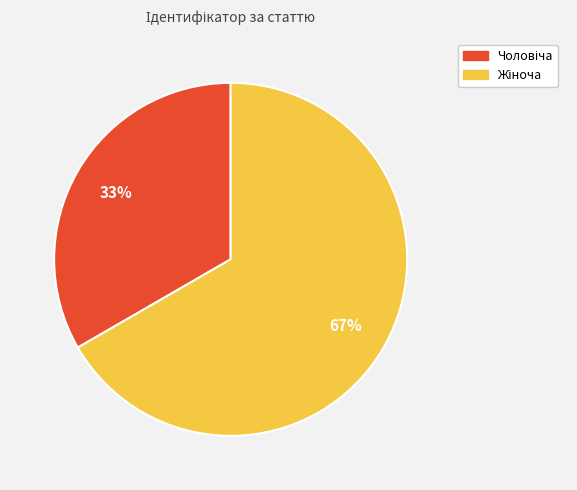

Is there a majority slice in this chart?

Yes